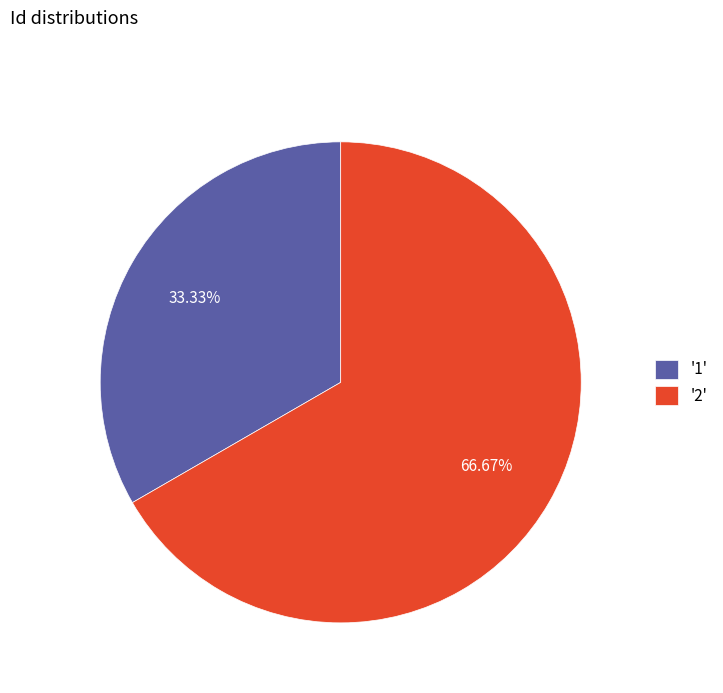

Count the number of slices in the pie.

2